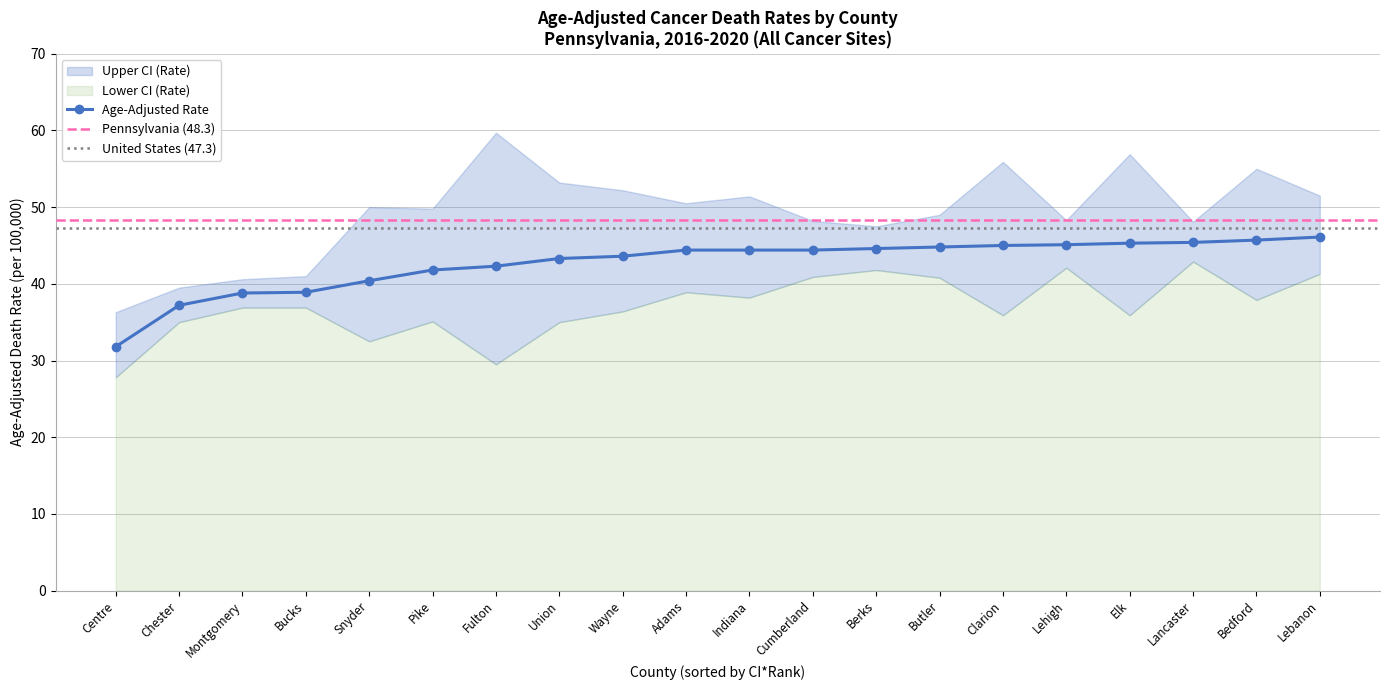

Is the value of Lower CI (Rate) at Bedford greater than the value of Upper CI (Rate) at Clarion?

No